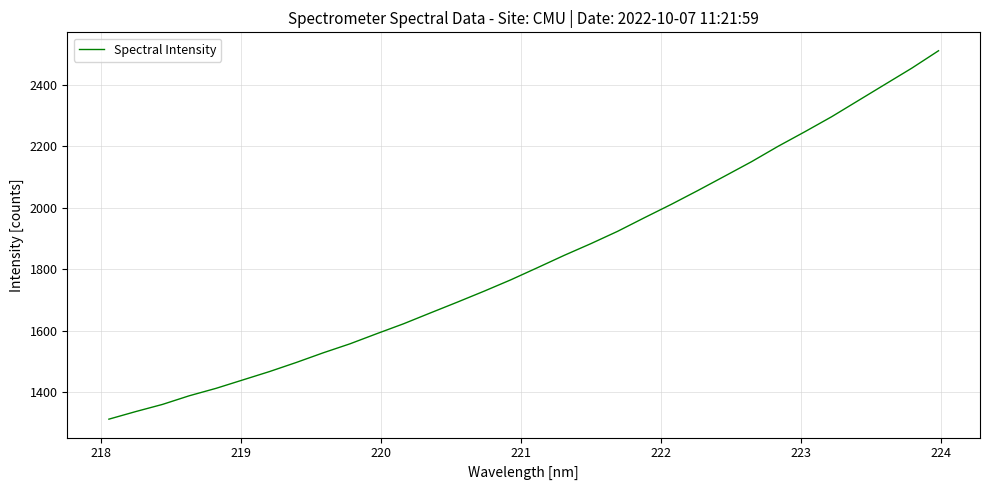

What is the difference between the maximum and minimum values?

1198.8